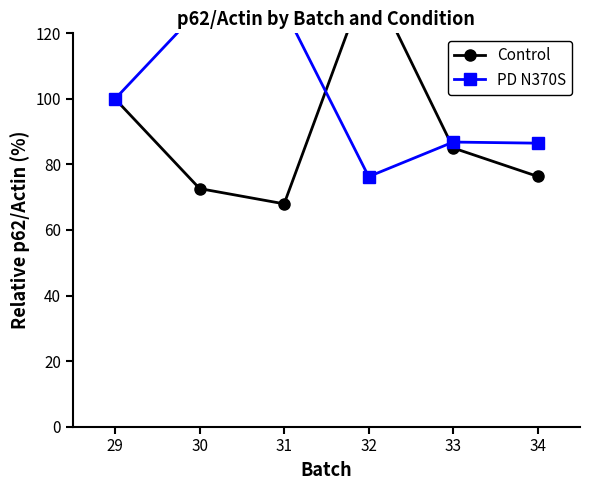

At which label is PD N370S closest to 101?

29